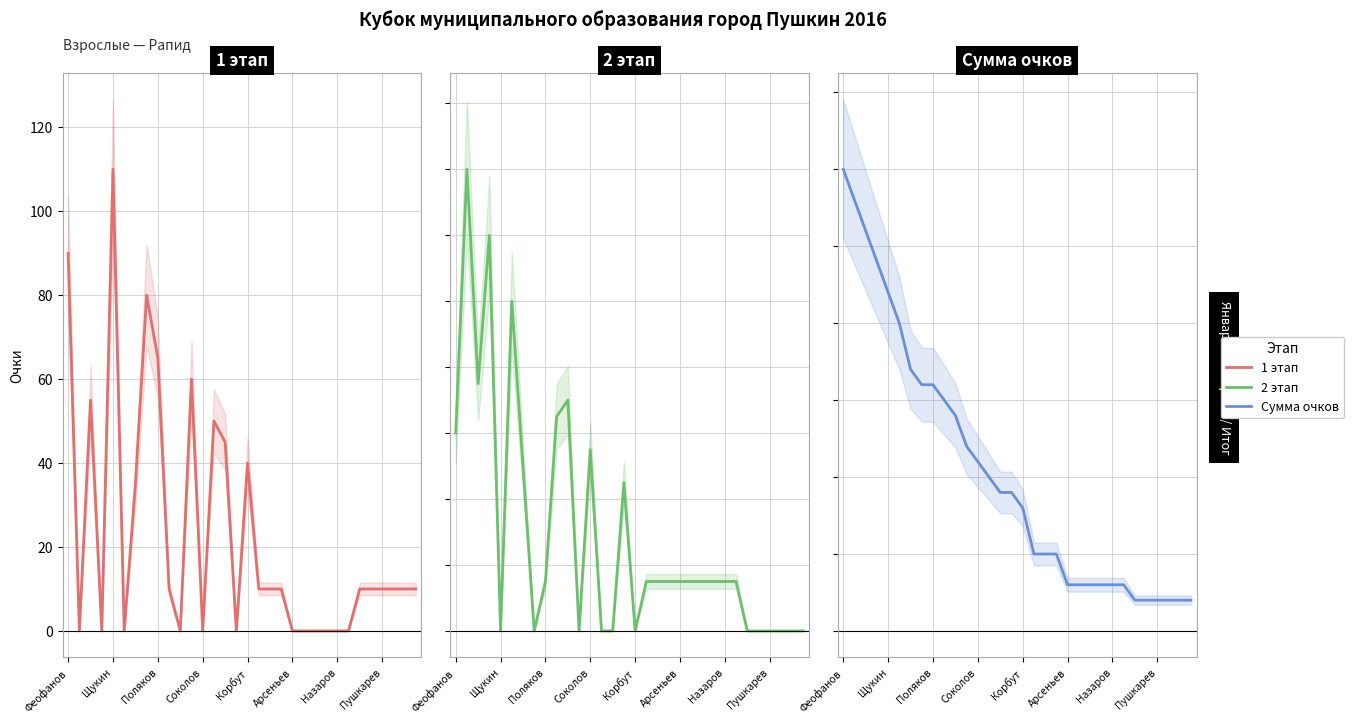

What are all the series names shown in the legend?

1 этап, 2 этап, Сумма очков